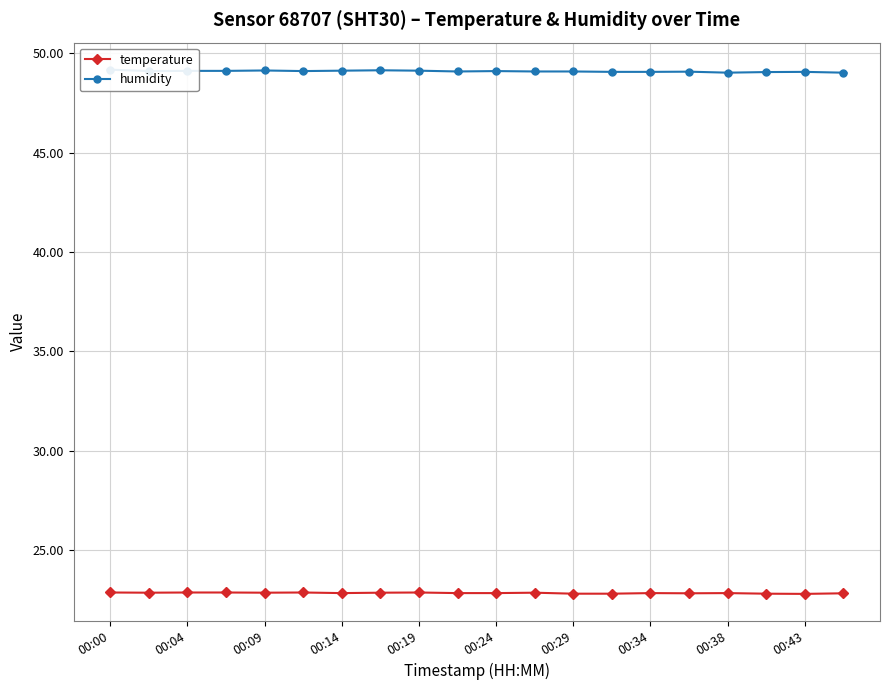

At which category is the sum across all series the highest?

00:00